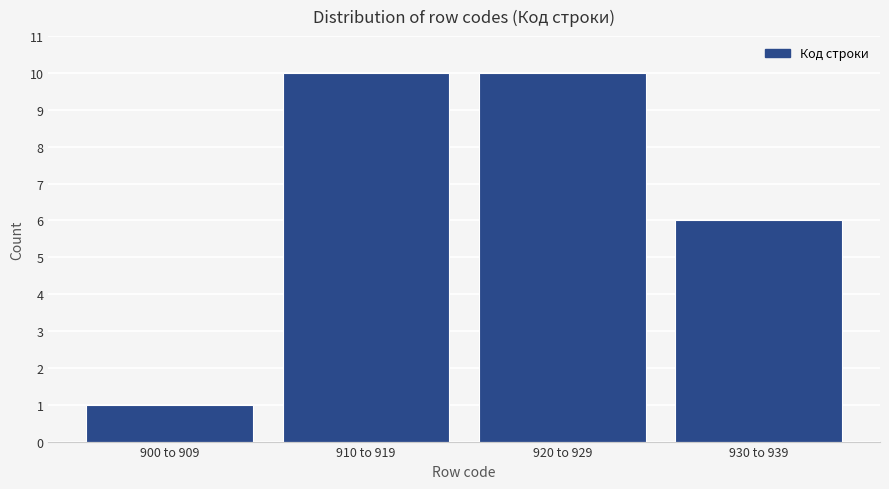

Reading right to left, transcribe all the data shown in this chart.

6	10	10	1